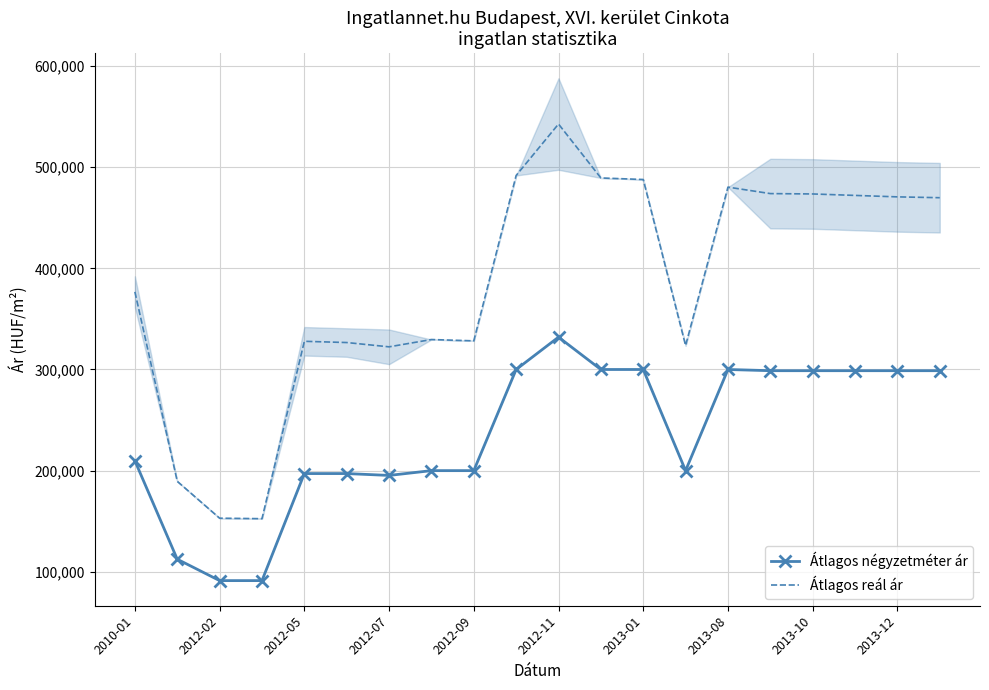

True or false: Átlagos négyzetméter ár has a value of 197096 at 2012-05.

True